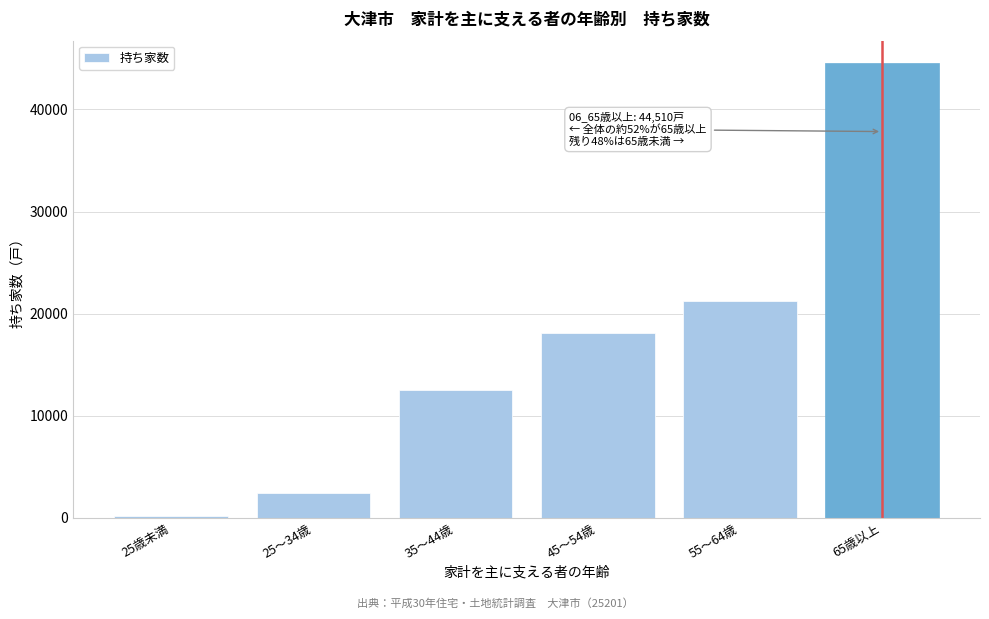

Reading left to right, extract all data points from this chart.

25歳未満=130	25～34歳=2410	35～44歳=12530	45～54歳=18140	55～64歳=21280	65歳以上=44510